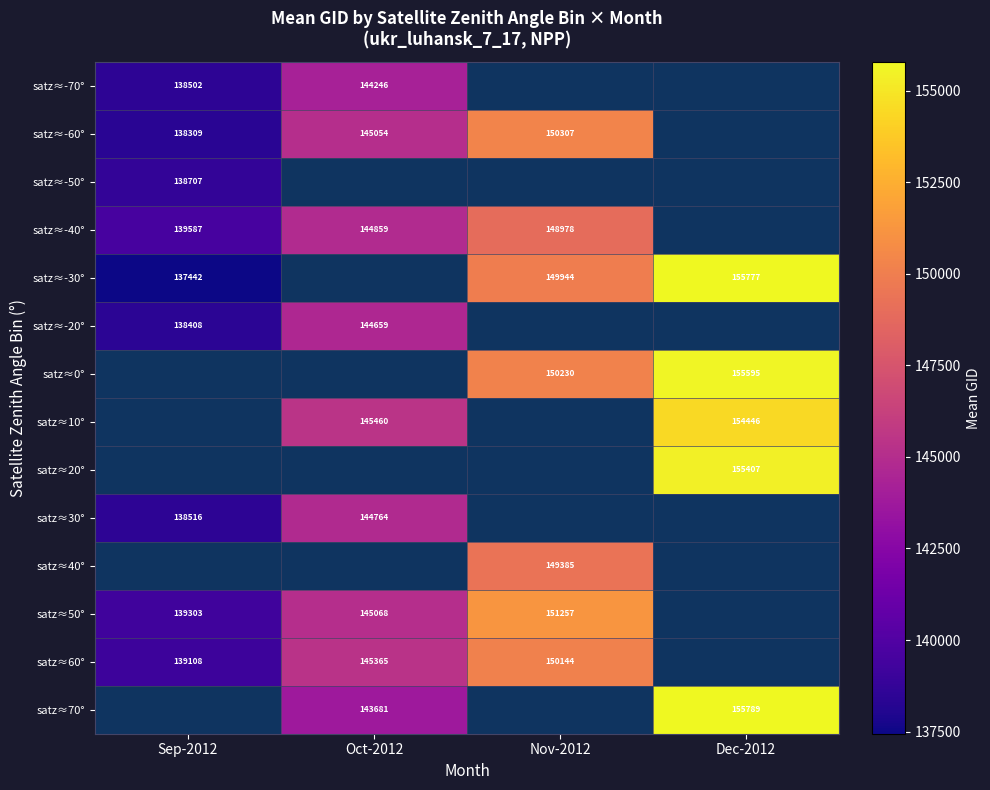

The satz≈-60° series shows 242993 at Sep-2012. True or false?

False